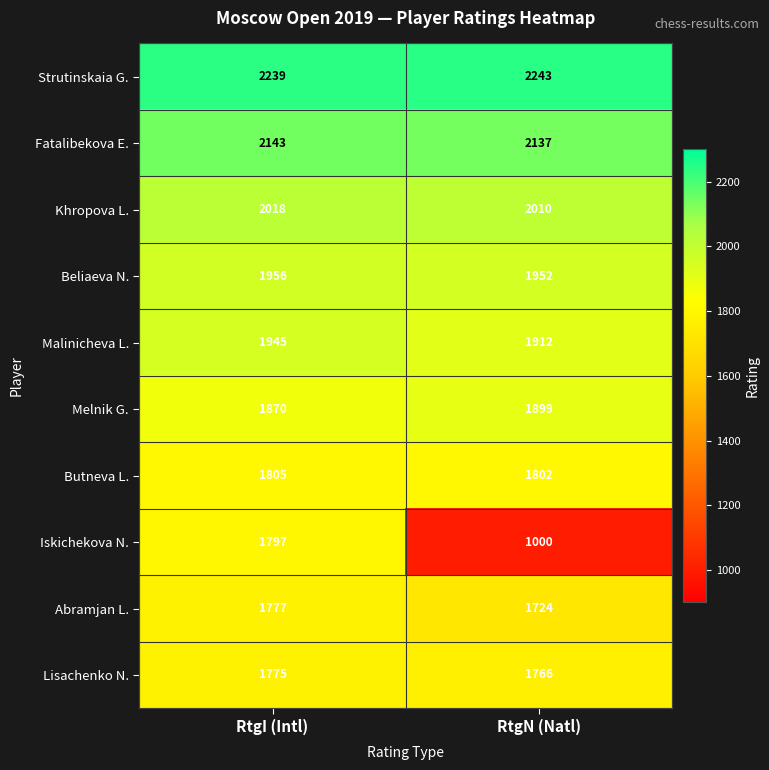

Which category has the highest value in the Iskichekova N. series?

RtgI (Intl)